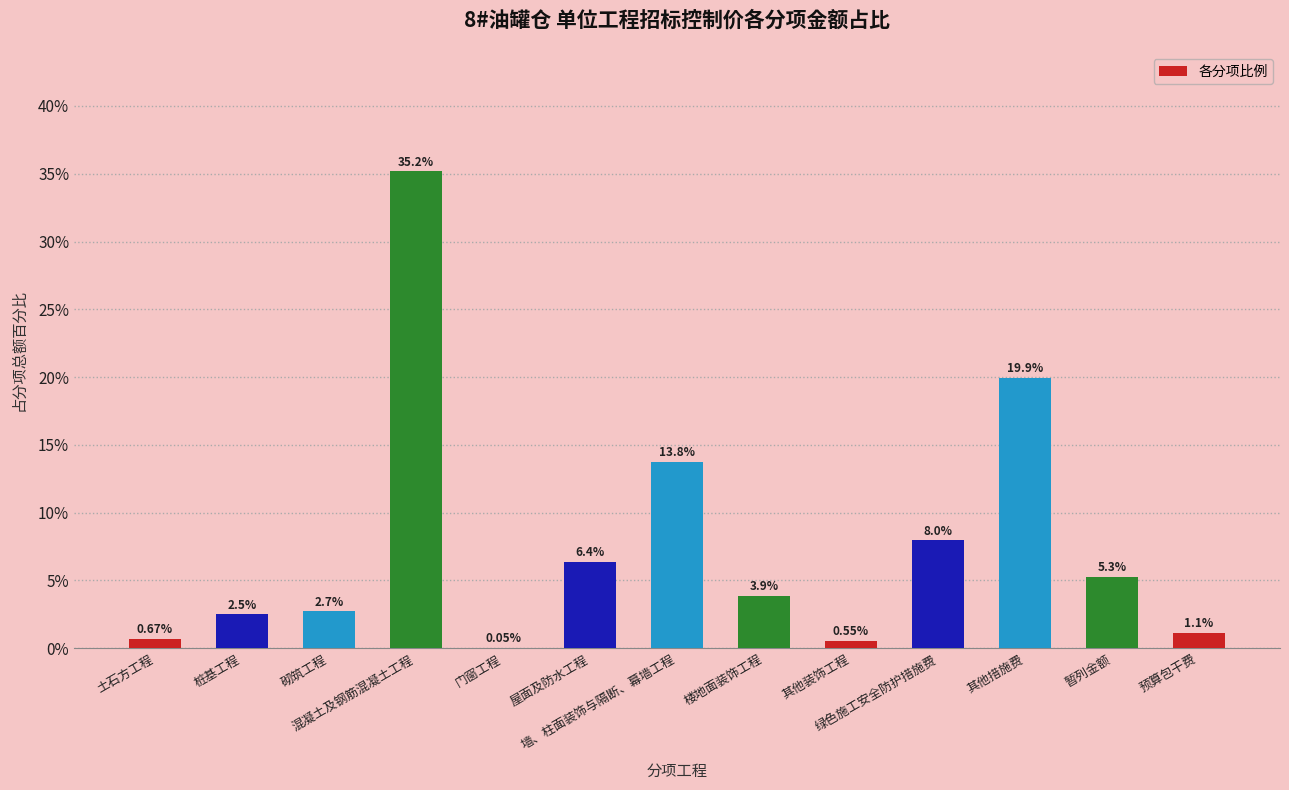

How many series are shown in this chart?

1